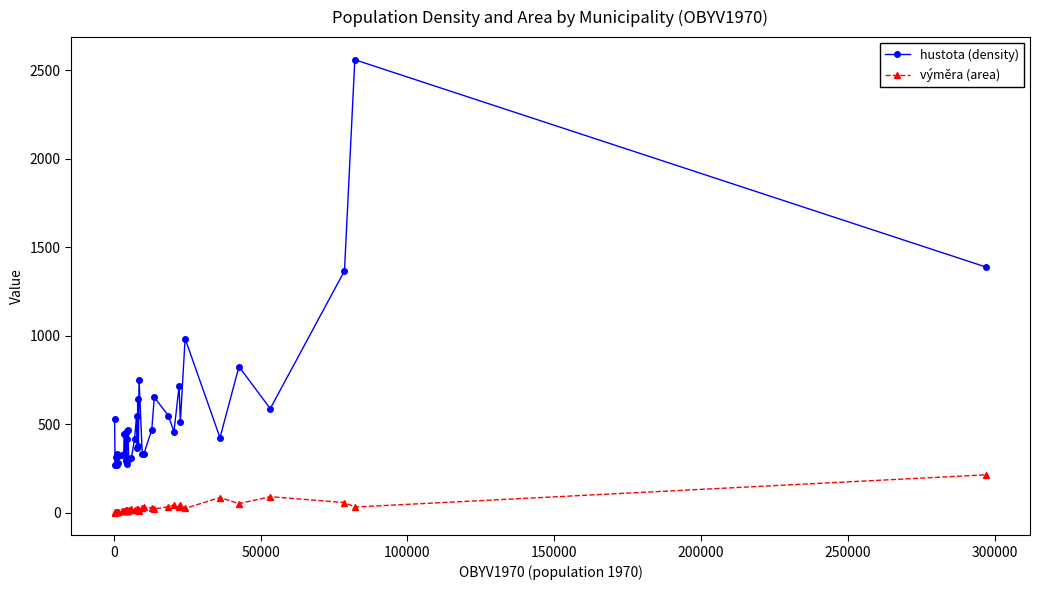

What is the maximum value for hustota (density)?

2559.0